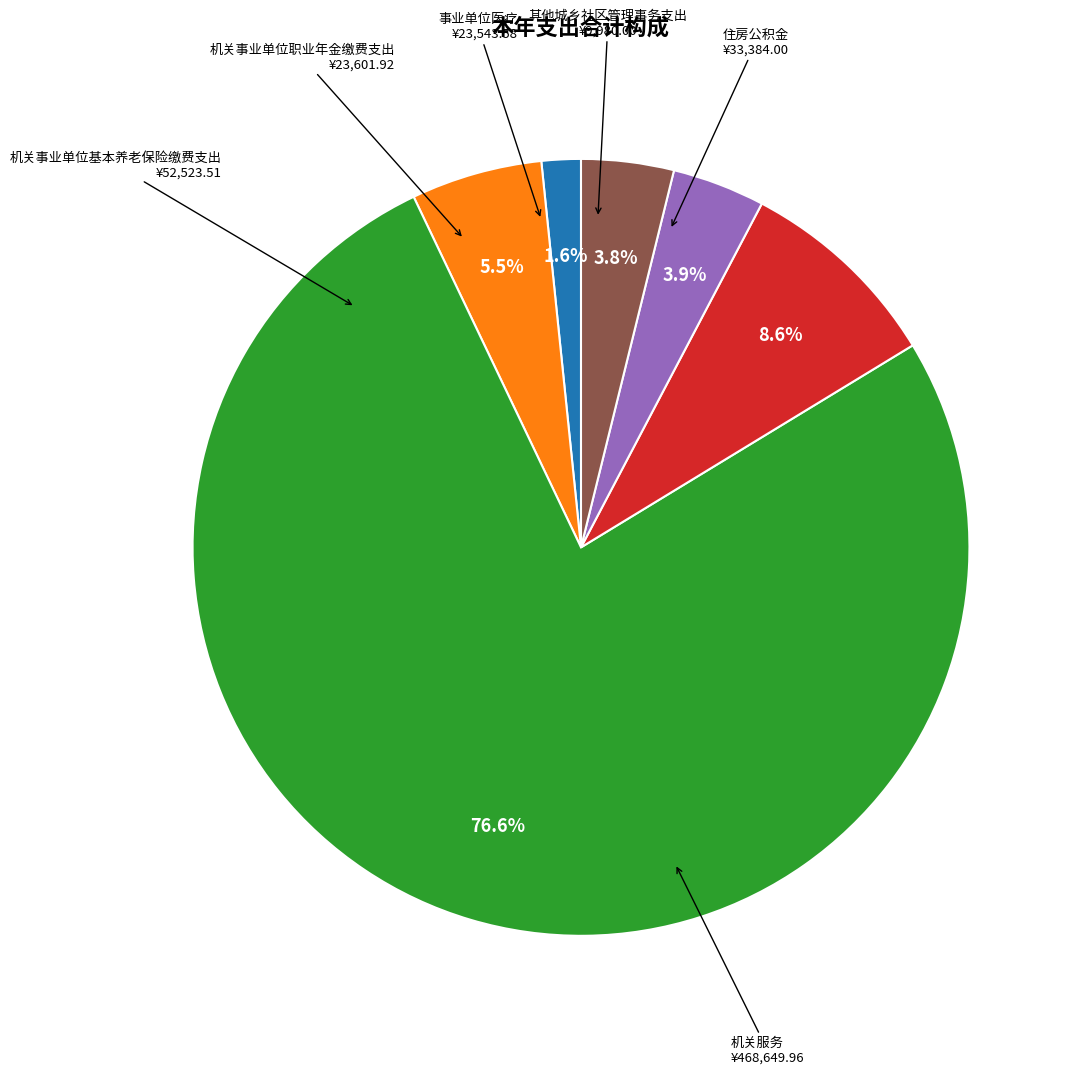

Is there a majority slice in this chart?

Yes